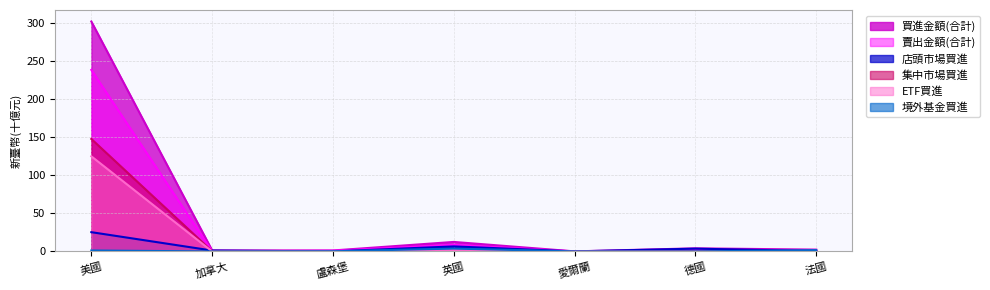

Does the chart have visible grid lines?

Yes